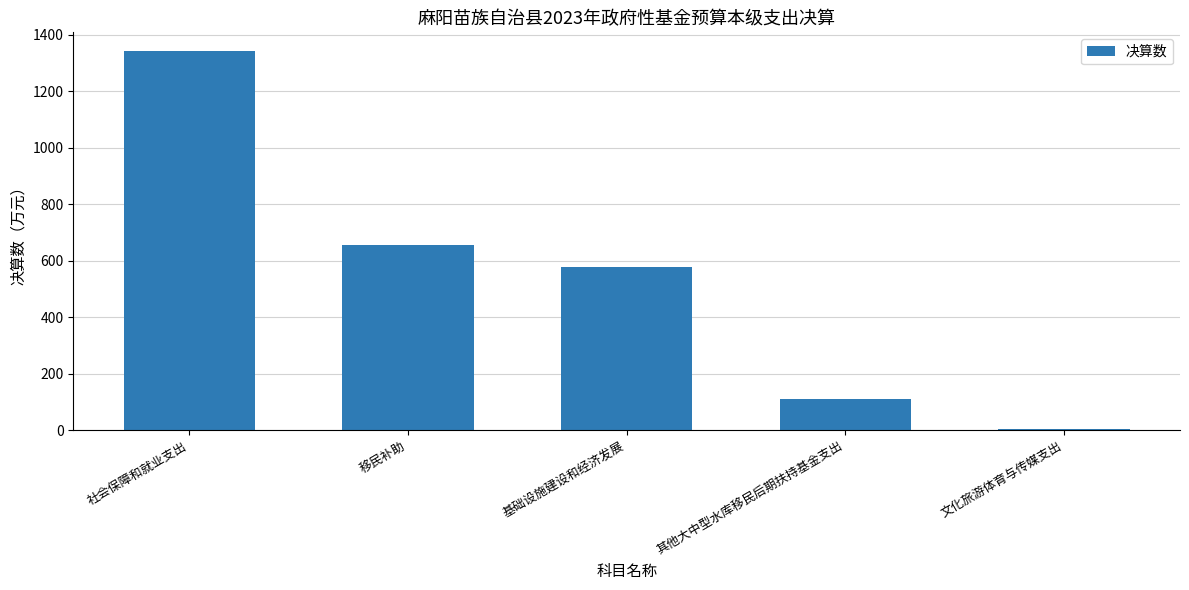

Approximately how many times larger is the value at 基础设施建设和经济发展 compared to 其他大中型水库移民后期扶持基金支出?

5.3